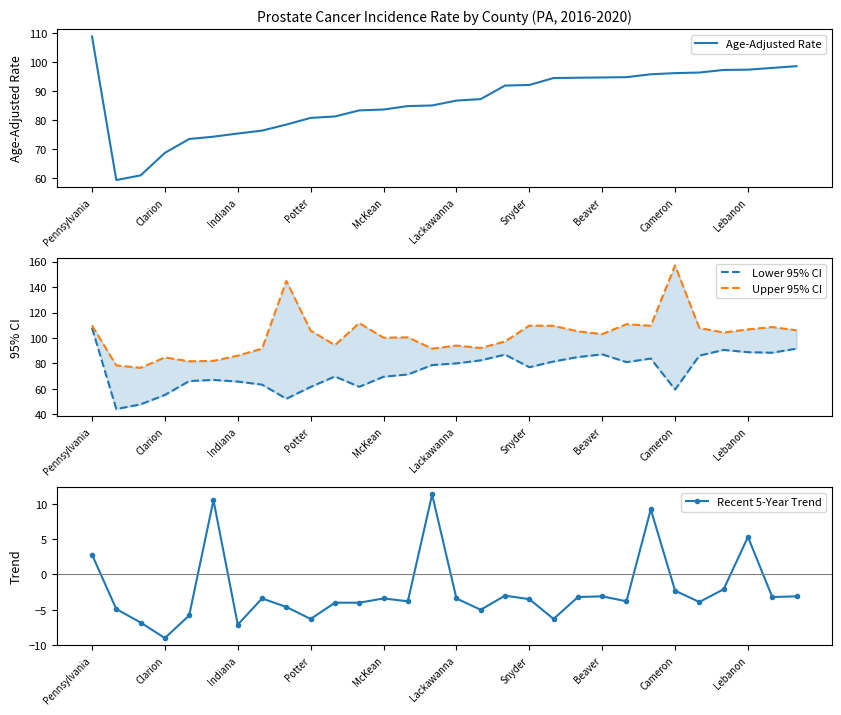

How many values in the Age-Adjusted Rate series are below 87?

15